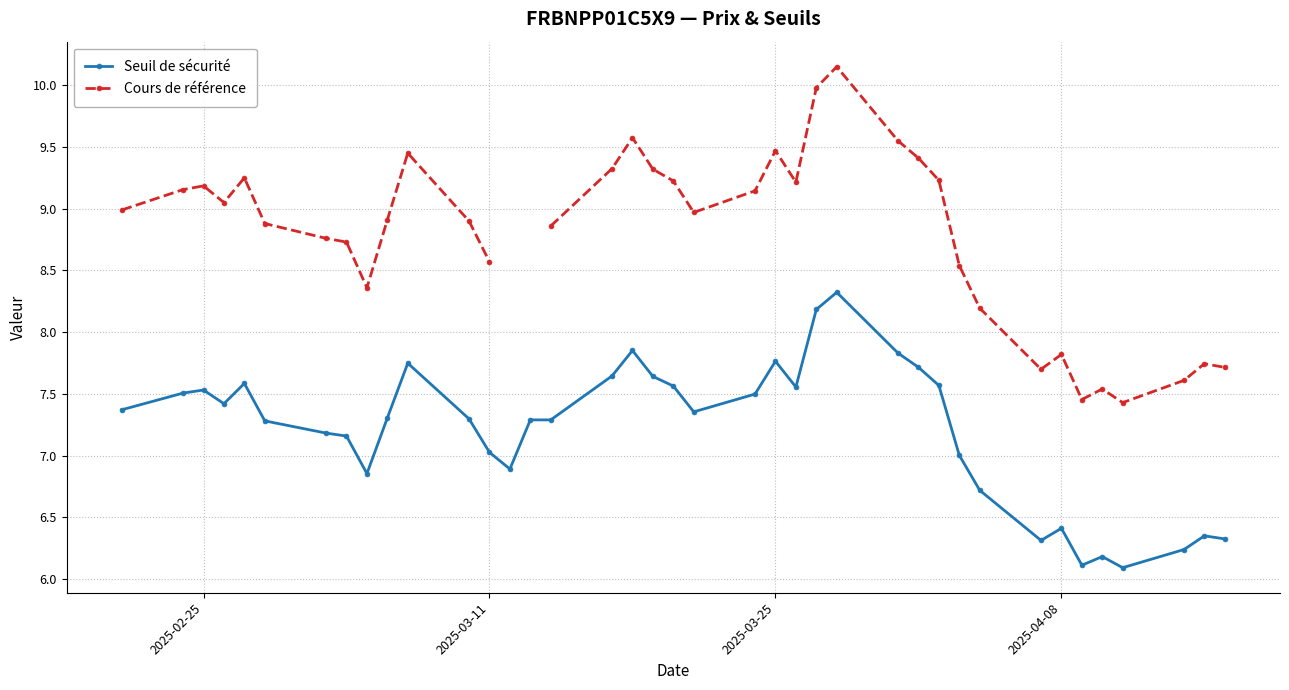

True or false: Seuil de sécurité and Cours de référence cross at least once.

False